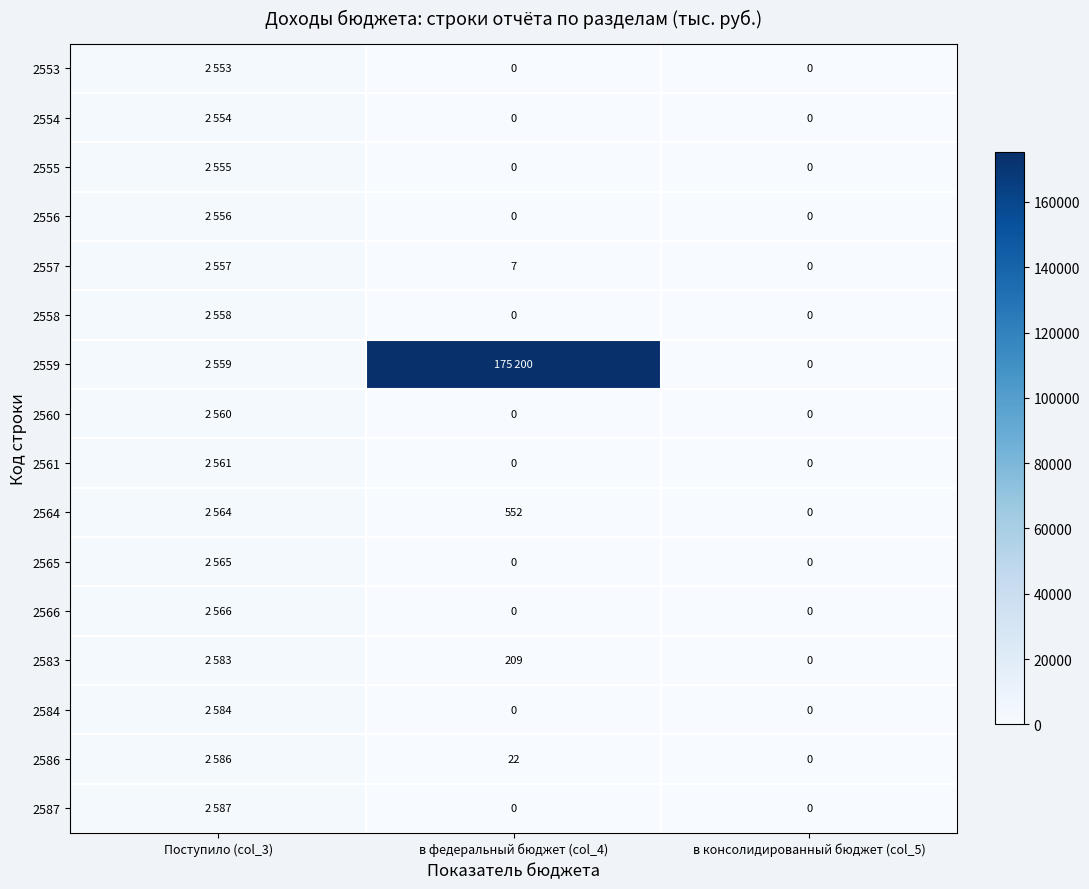

How many series are shown in this chart?

16